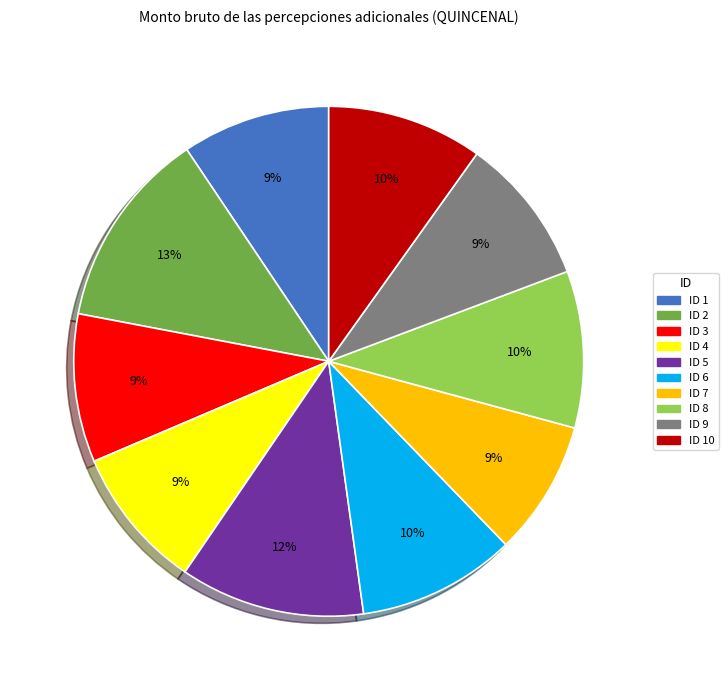

How many slices are in this pie chart?

10